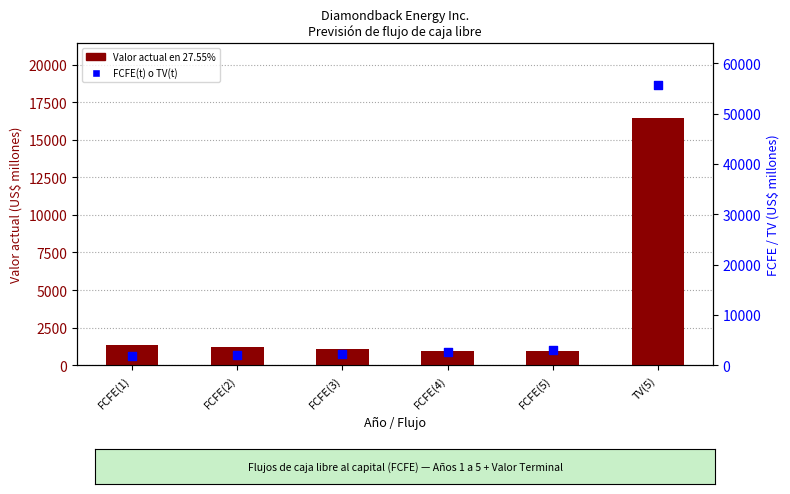

At how many categories does at least one series exceed 14883?

1